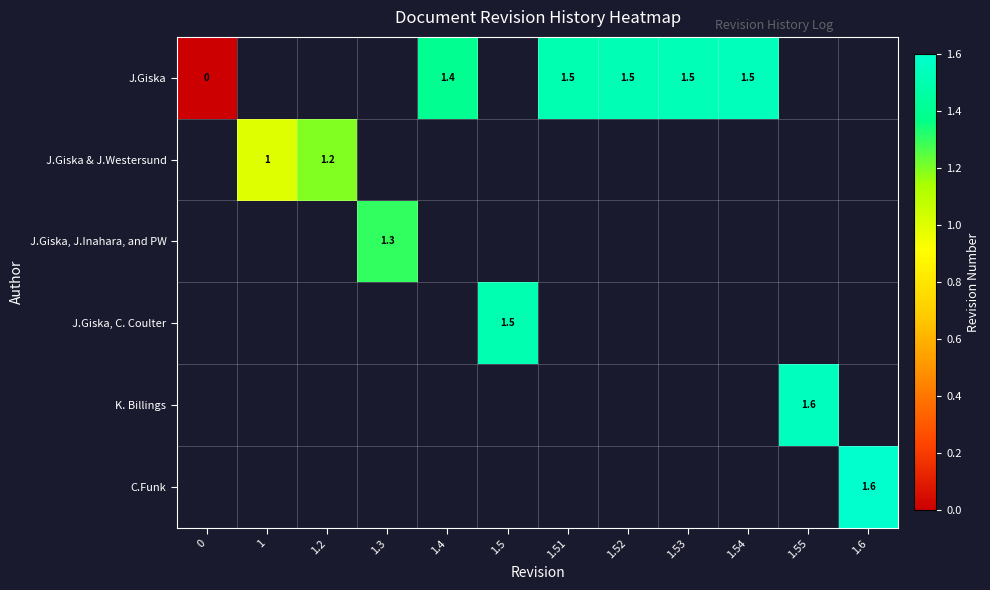

How many positive values does the row_1 series have?

2